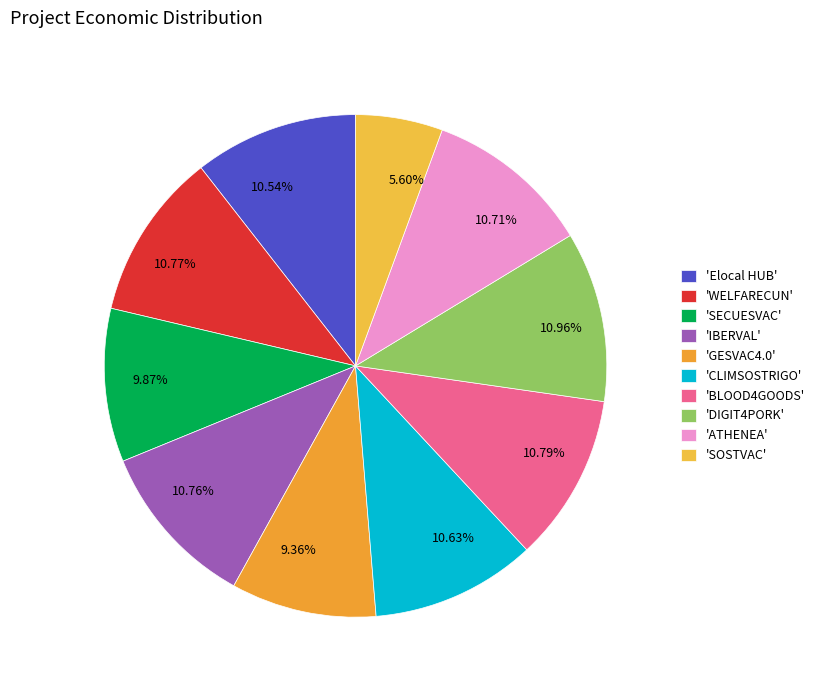

What is the ratio of the value at 10.79% to the value at 10.54%?

1.0